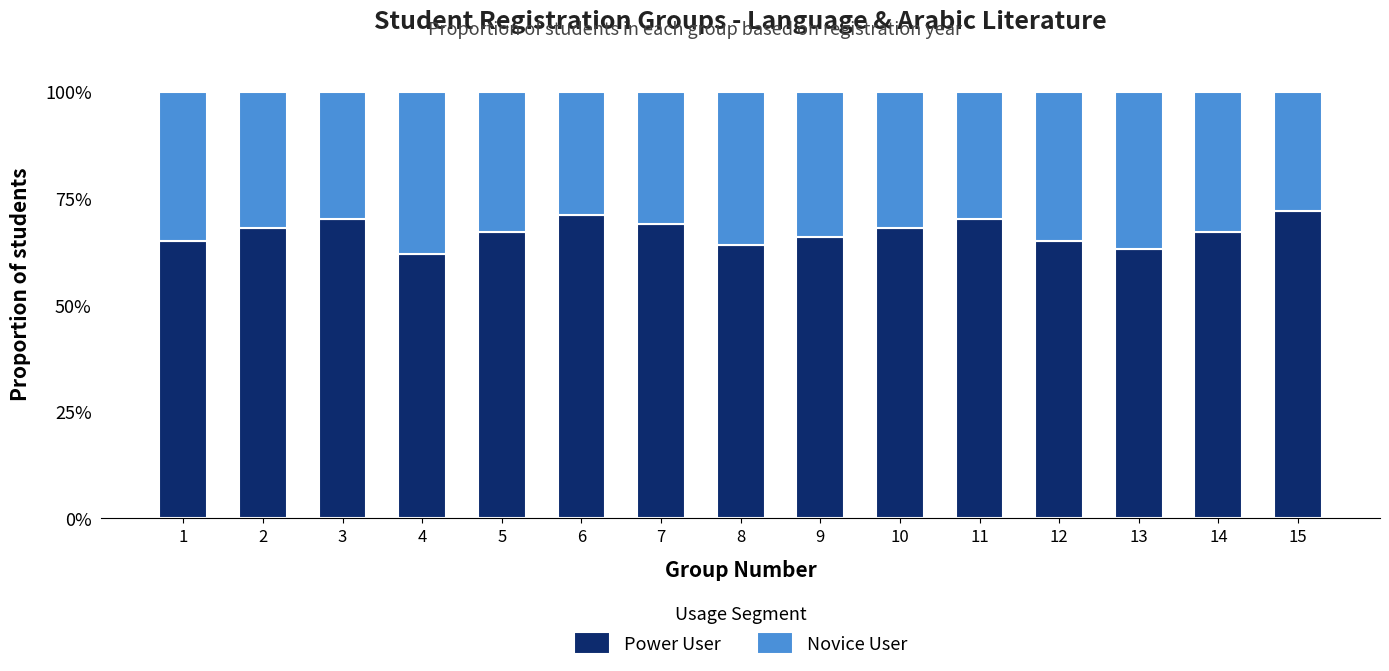

What is the maximum value for Power User?

72